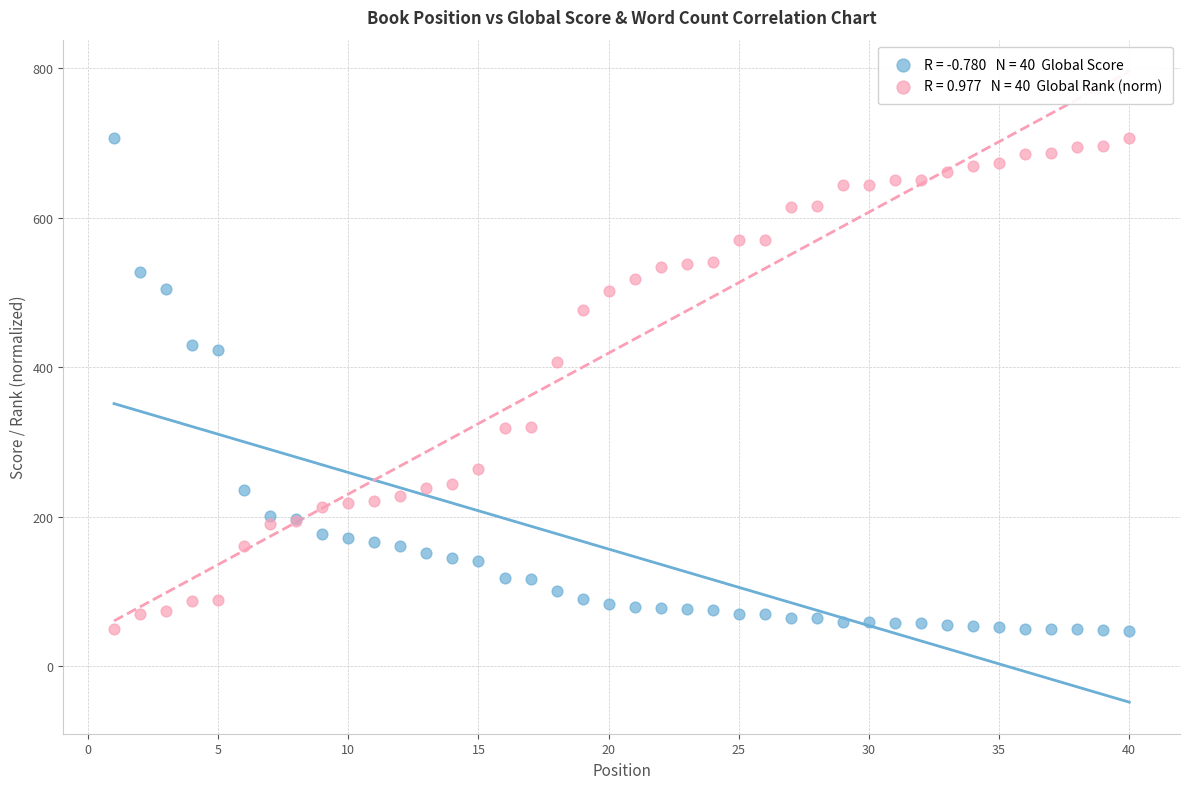

Across all series, what Y value is closest to 377?

406.7